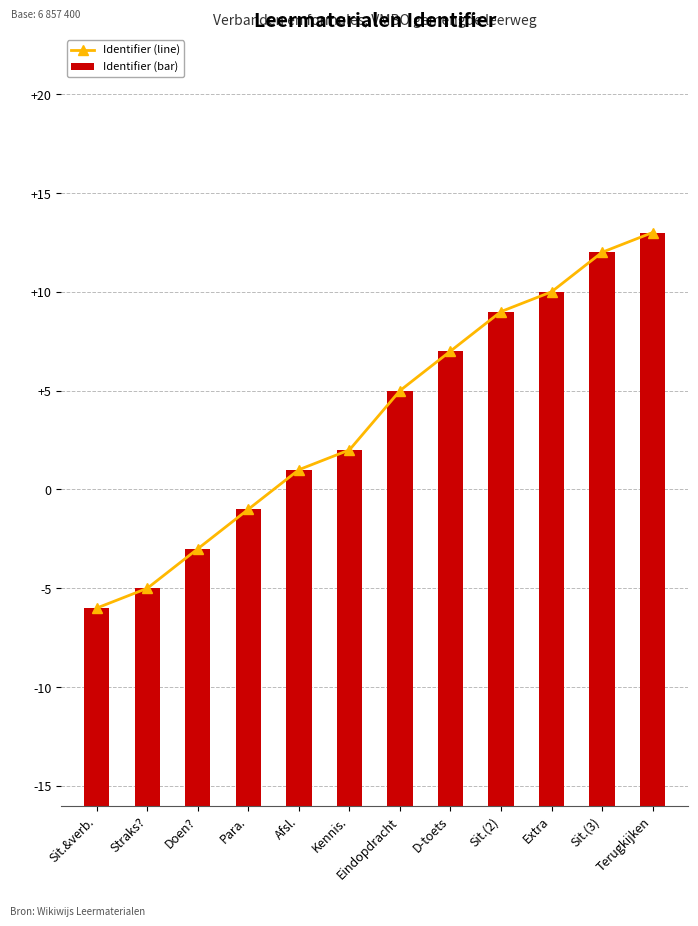

Which category has the lowest value across all series?

Sit.&verb.